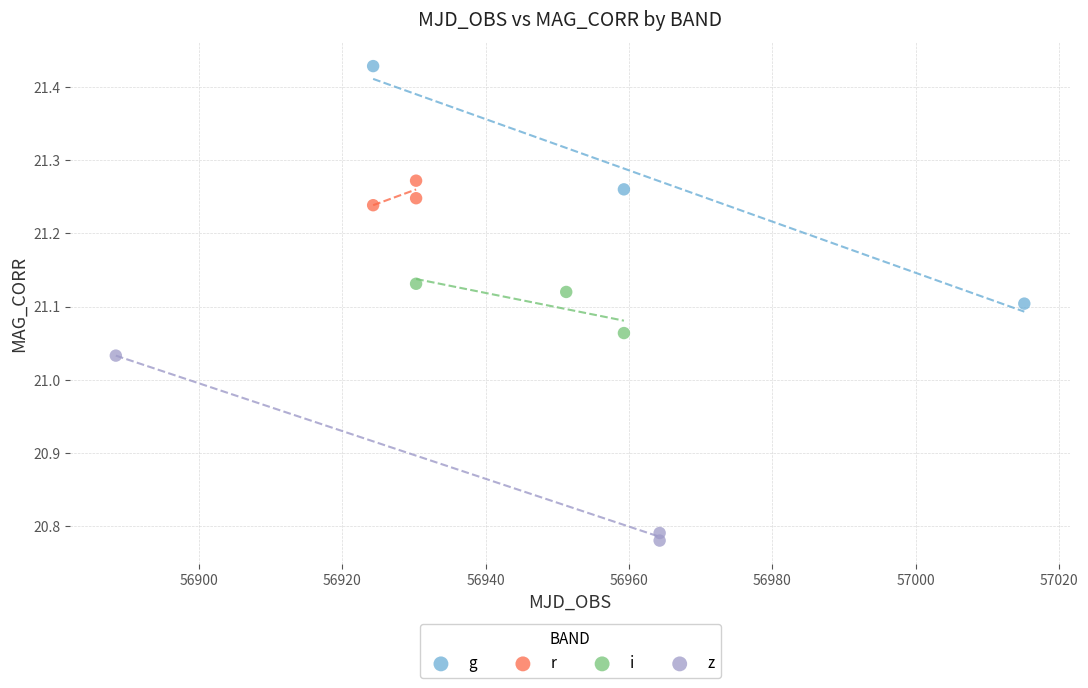

What are all the series names shown in the legend?

g, r, i, z